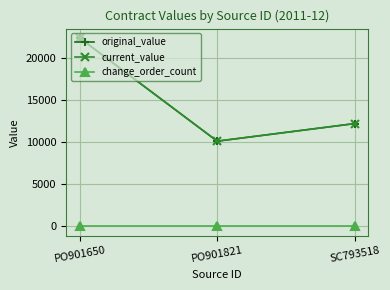

Does the chart have visible grid lines?

Yes